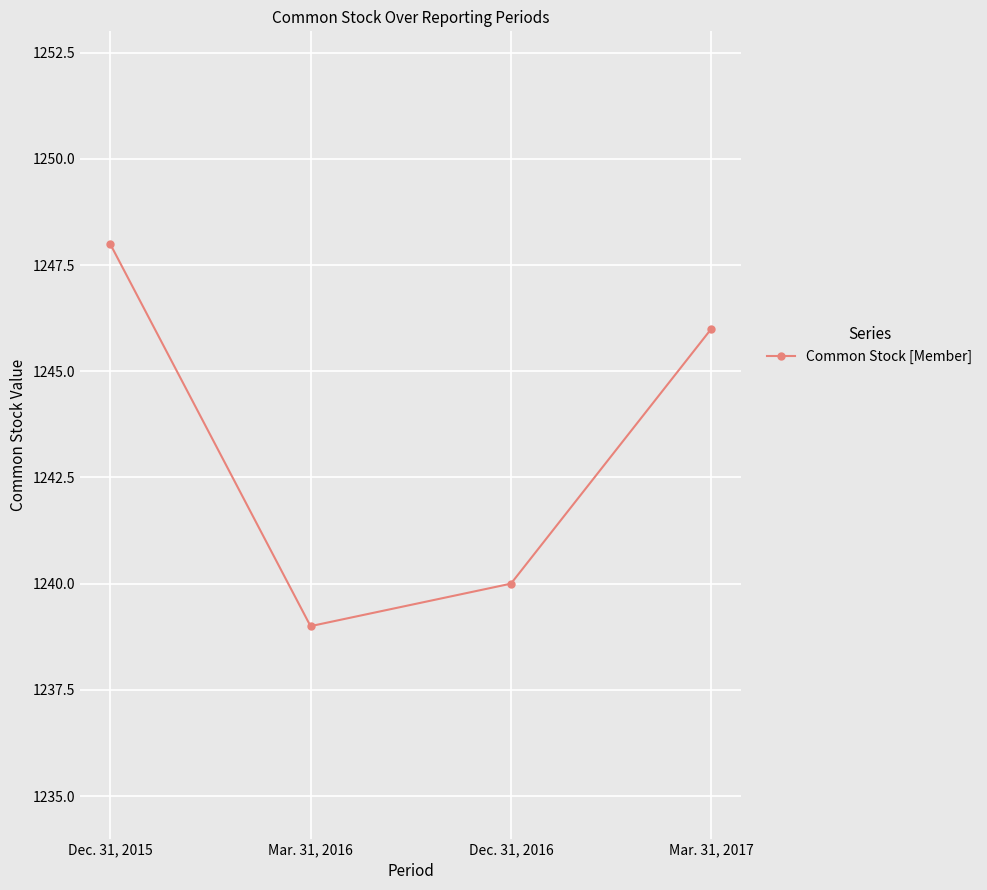

What is the label of the 3rd point from the left?

Dec. 31, 2016